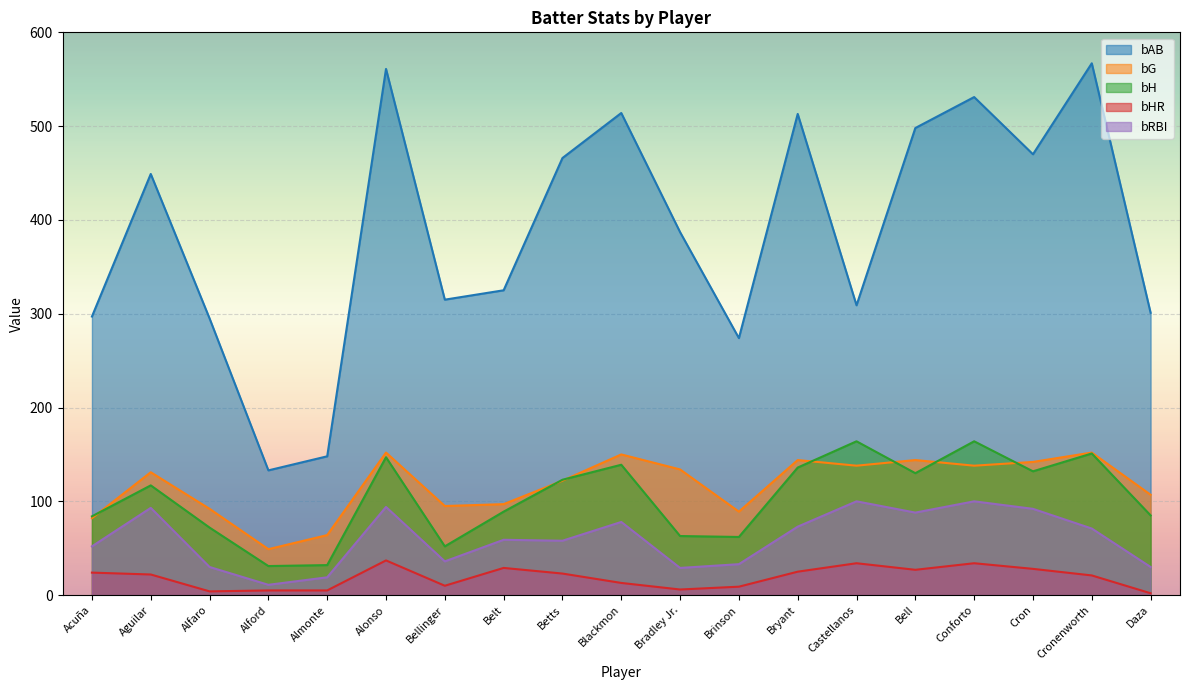

How many interior local valleys does the bHR series have?

4